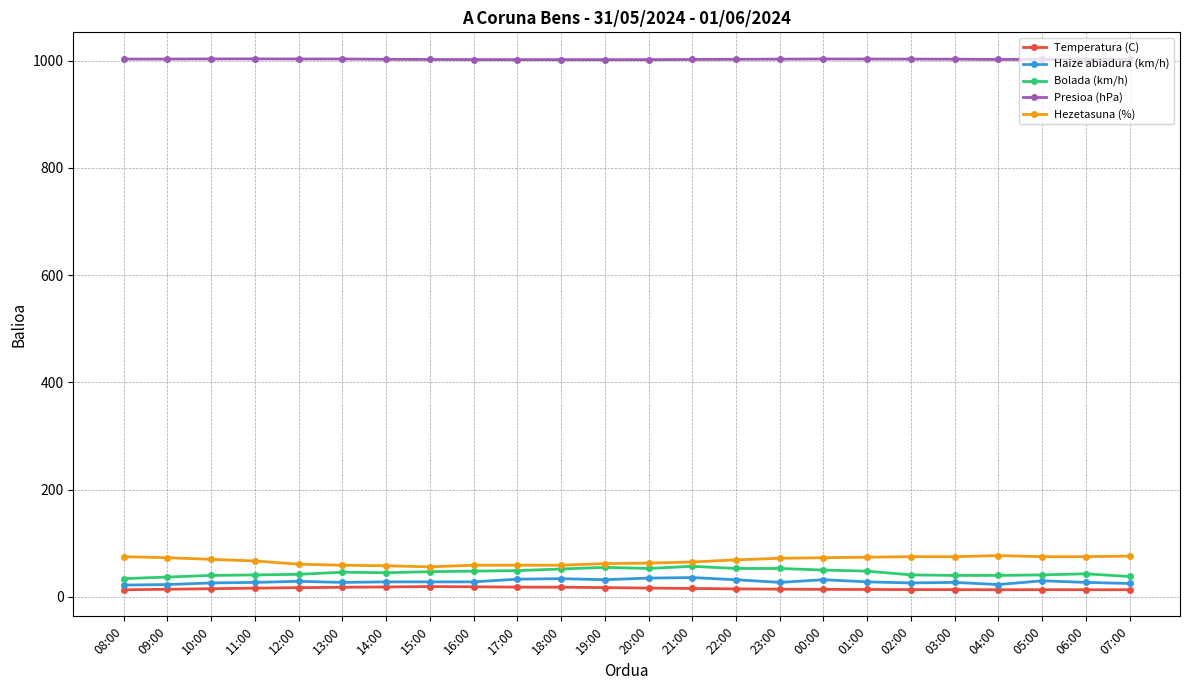

What is the label of the 2nd point from the right?

06:00